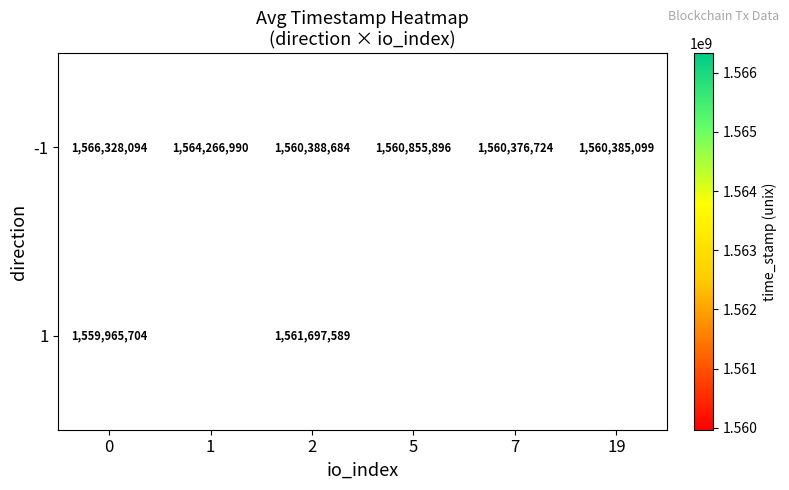

How many data points in -1 are less than 1560855896?

3